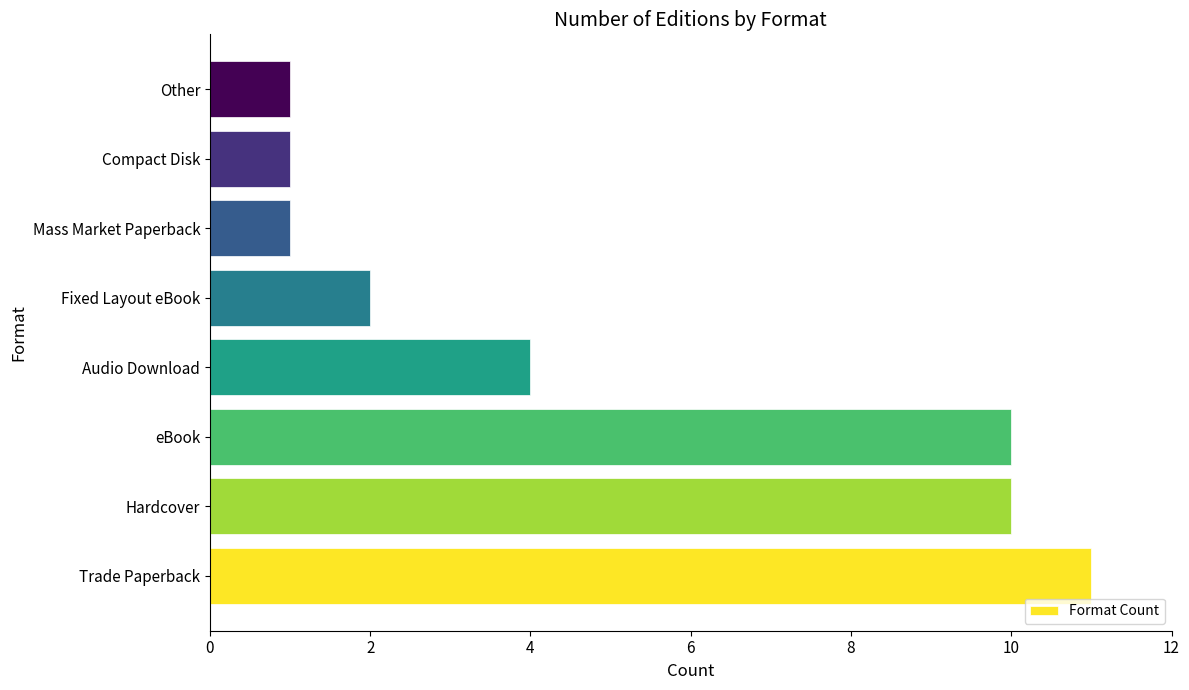

What is the difference between the maximum and minimum values?

10